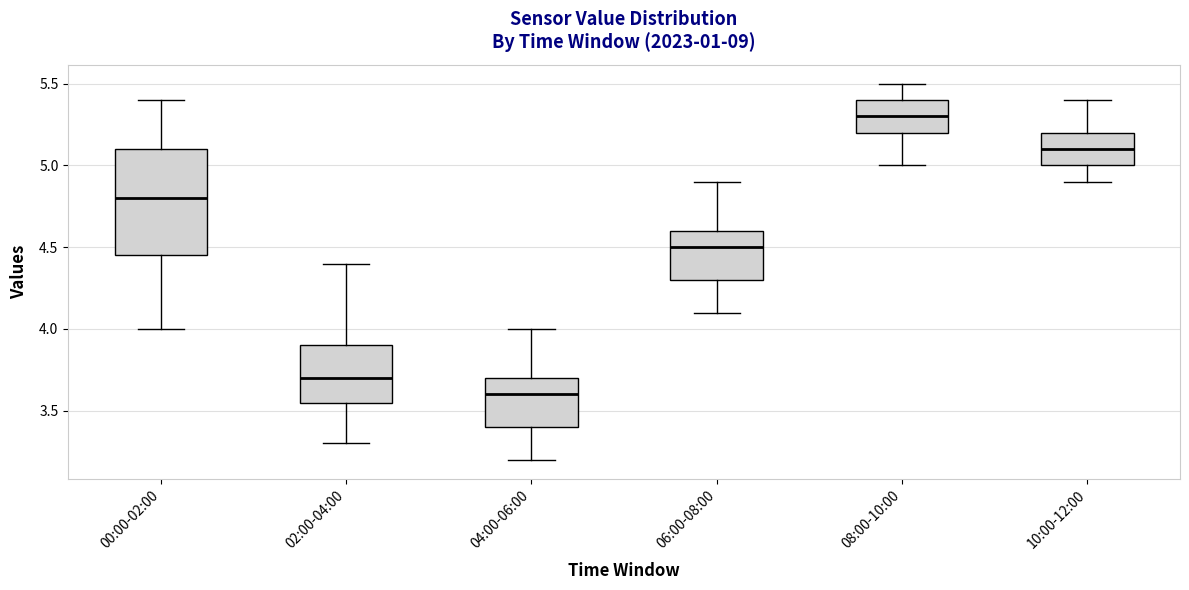

Where does the median line of the box for 08:00-10:00 sit on the y-axis? The values are not printed on the chart, so give them approximately, as read against the axis.

5.30